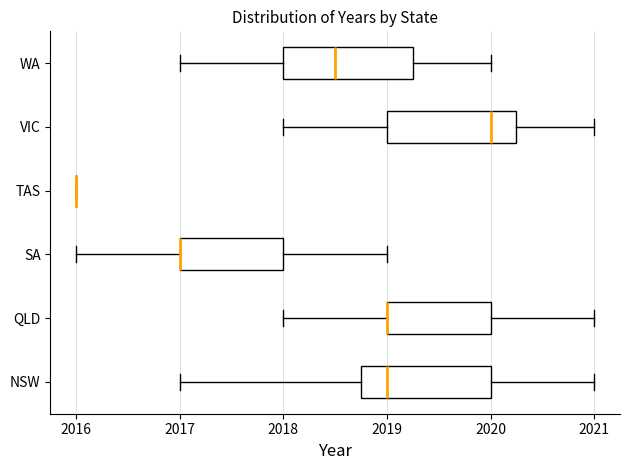

Reading bottom to top, read every box against the x-axis: the position of its median line, the range the box covers, and the ends of its whiskers. The values are not printed on the chart, so give them approximately, as read against the axis.

NSW: median 2019.0, box 2018.8 to 2020.0, whiskers 2017.0 to 2021.0
QLD: median 2019.0 (drawn on the box's left edge), box 2019.0 to 2020.0, whiskers 2018.0 to 2021.0
SA: median 2017.0 (drawn on the box's left edge), box 2017.0 to 2018.0, whiskers 2016.0 to 2019.0
TAS: box collapsed to a line at 2016.0, whiskers 2016.0 to 2016.0
VIC: median 2020.0, box 2019.0 to 2020.3, whiskers 2018.0 to 2021.0
WA: median 2018.5, box 2018.0 to 2019.3, whiskers 2017.0 to 2020.0